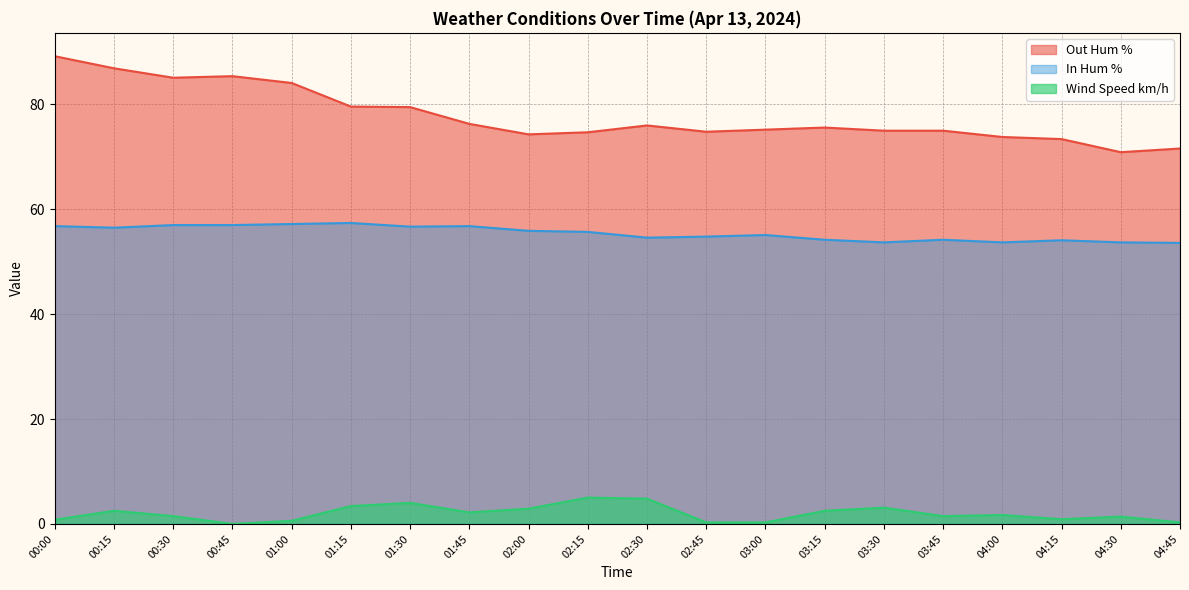

True or false: In Hum % has a value of 55.9 at 02:00.

True